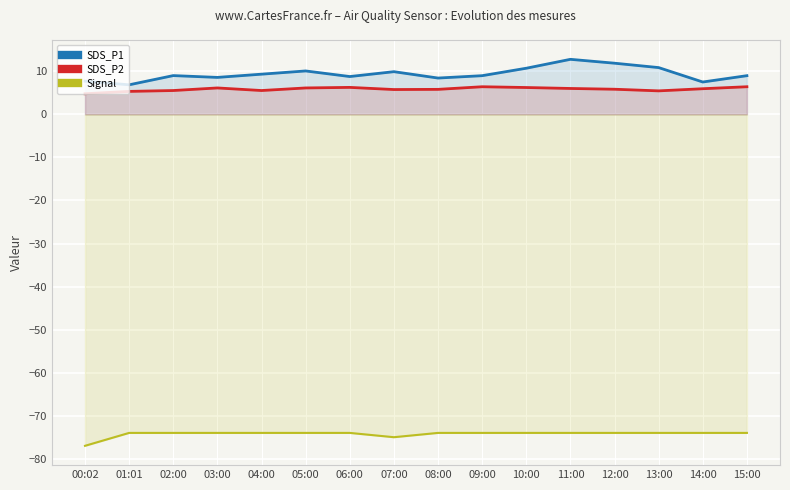

Which has a higher value, 14:00 or 03:00?

03:00